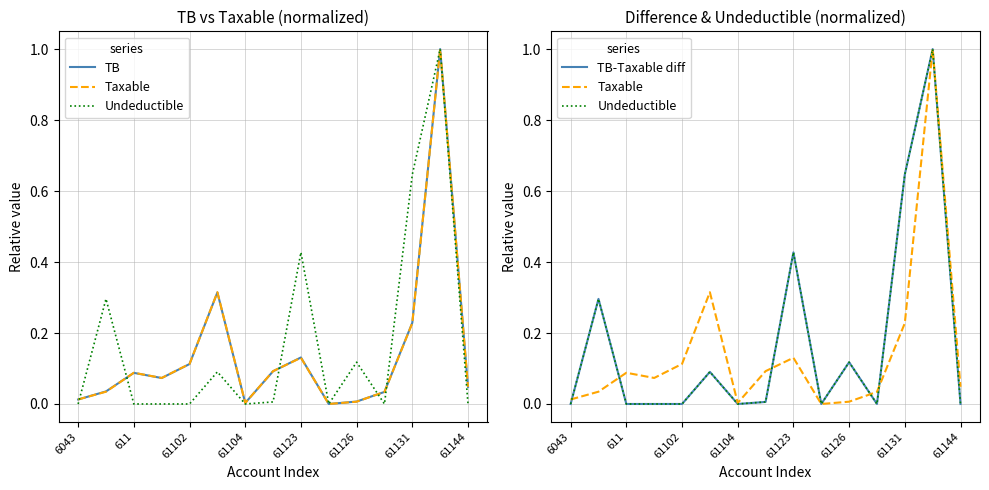

True or false: Undeductible and TB-Taxable diff intersect in this chart.

False